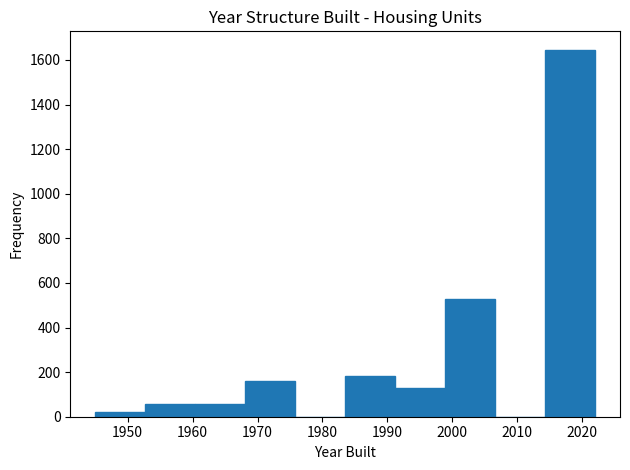

Over which range of the x-axis is the bar tallest?

2014.3 to 2022.0